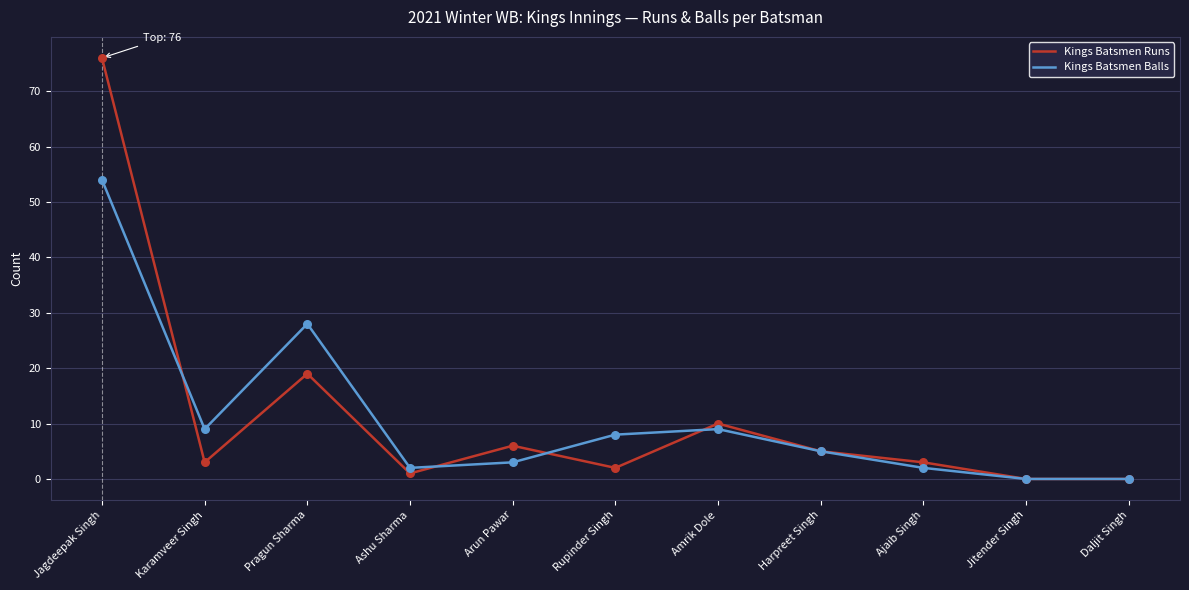

Is the value of Kings Batsmen Runs at Jagdeepak Singh greater than the value of Kings Batsmen Balls at Amrik Dole?

Yes